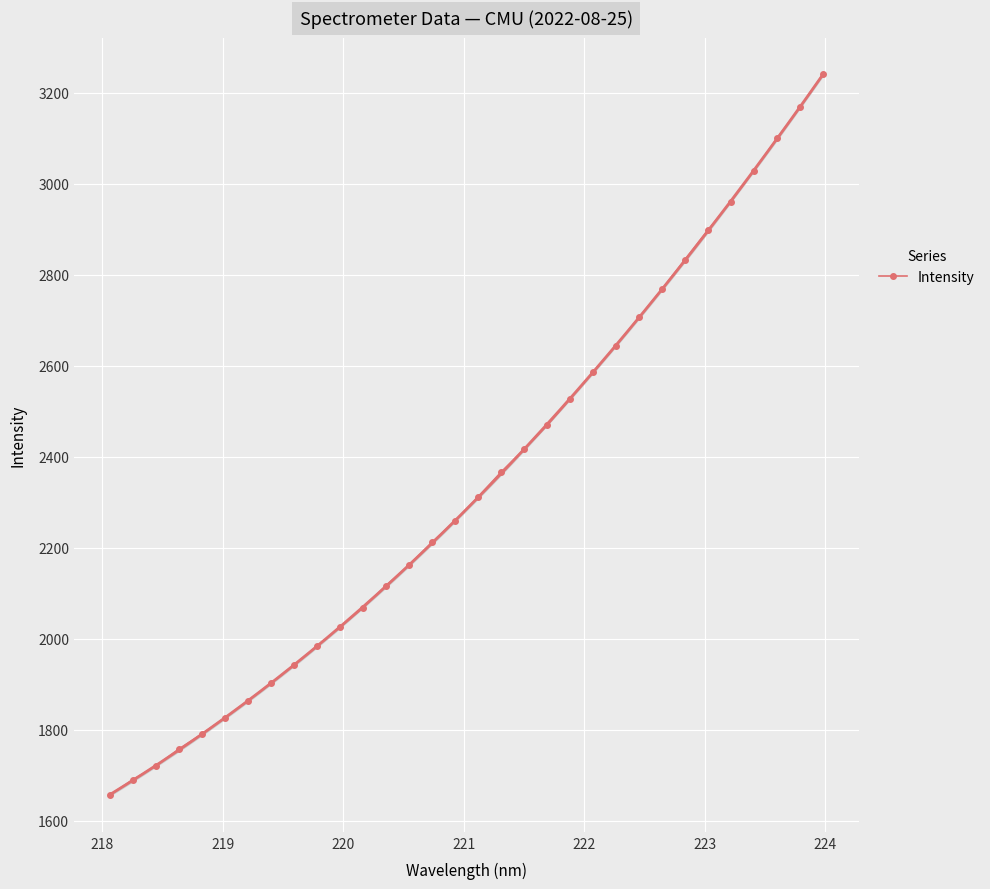

What is the value of the Intensity point at the 8th from the left?

1902.3